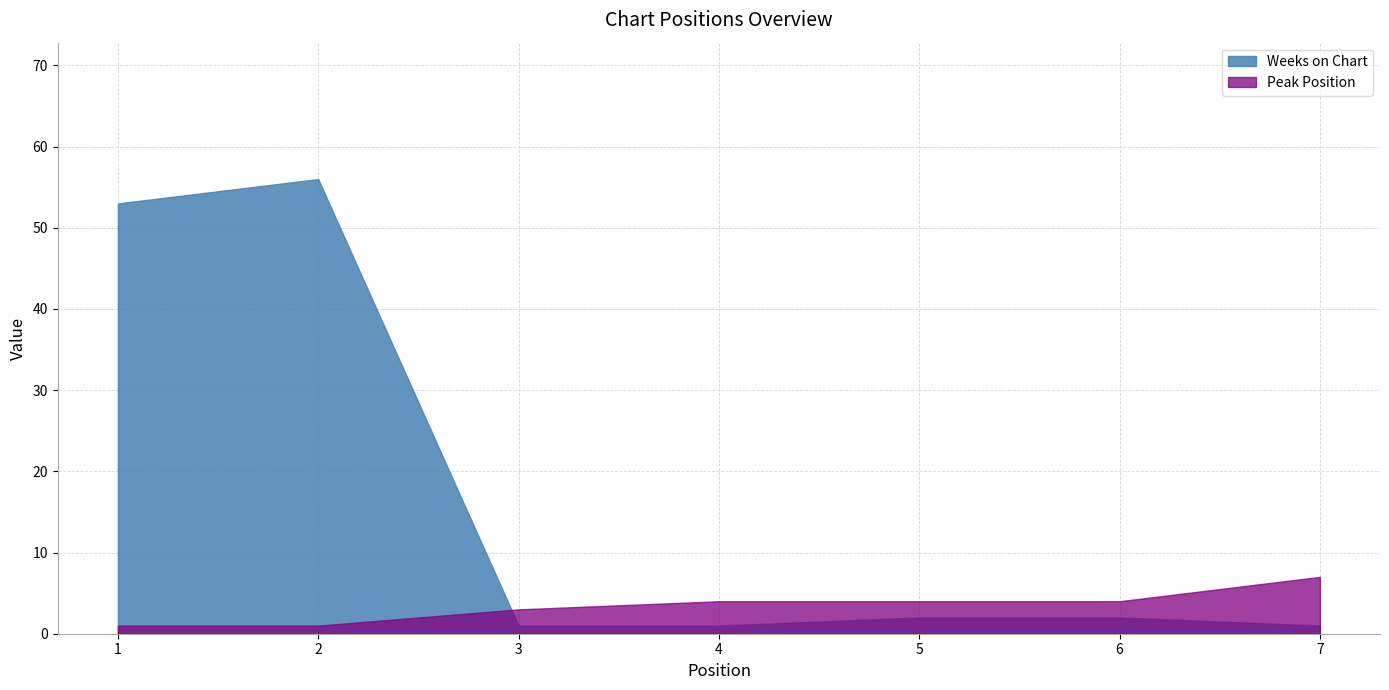

Reading left to right, what are all the values shown in this chart?

Peak Position: 1	1	3	4	4	4	7
Weeks on Chart: 53	56	1	1	2	2	1